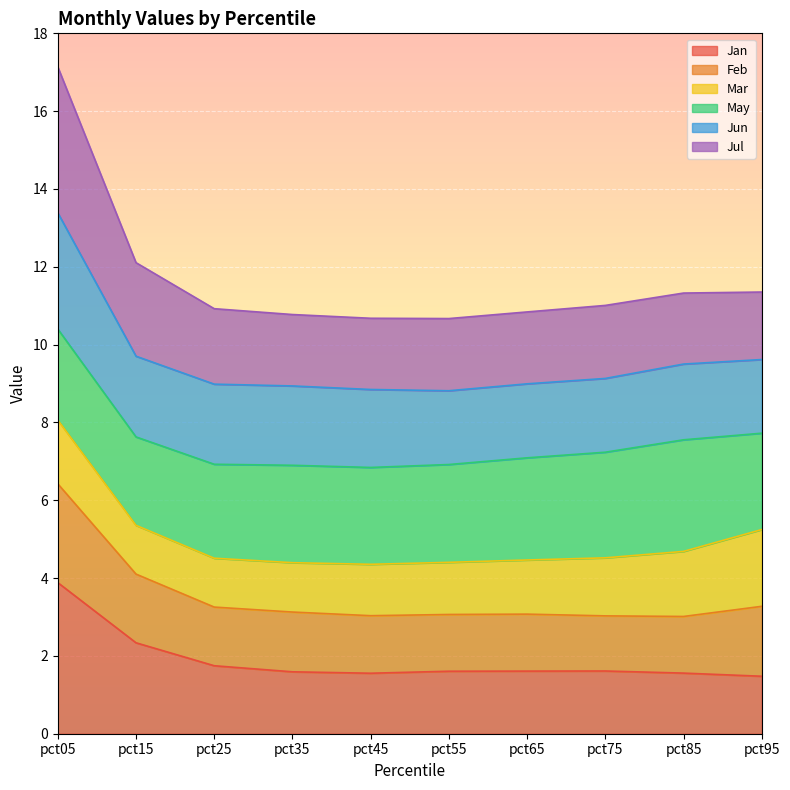

True or false: Jan has a value of 2.3 at pct15.

True